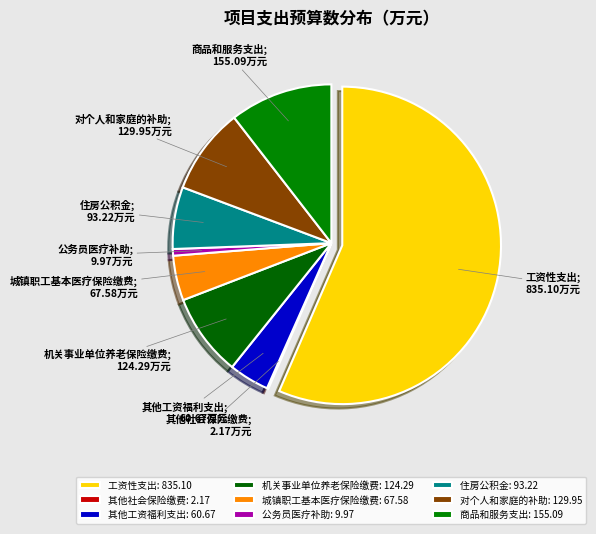

How many slices are in this pie chart?

9